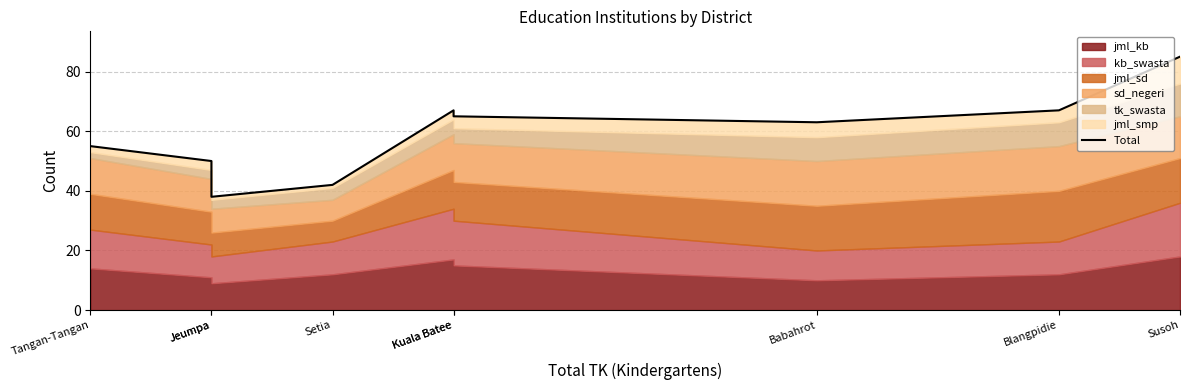

What is the label of the 4th point from the left?

Setia